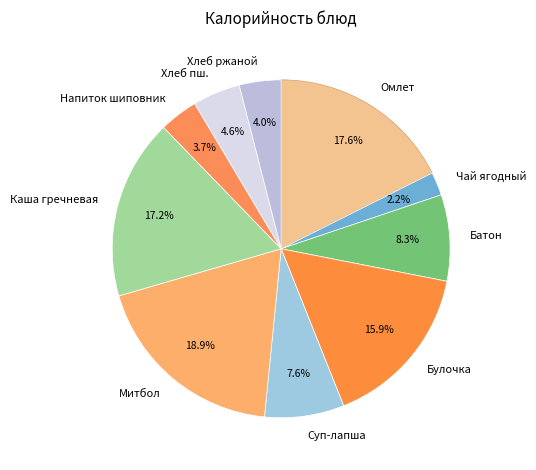

What is the total percentage of Суп-лапша and Напиток шиповник?

11.3%